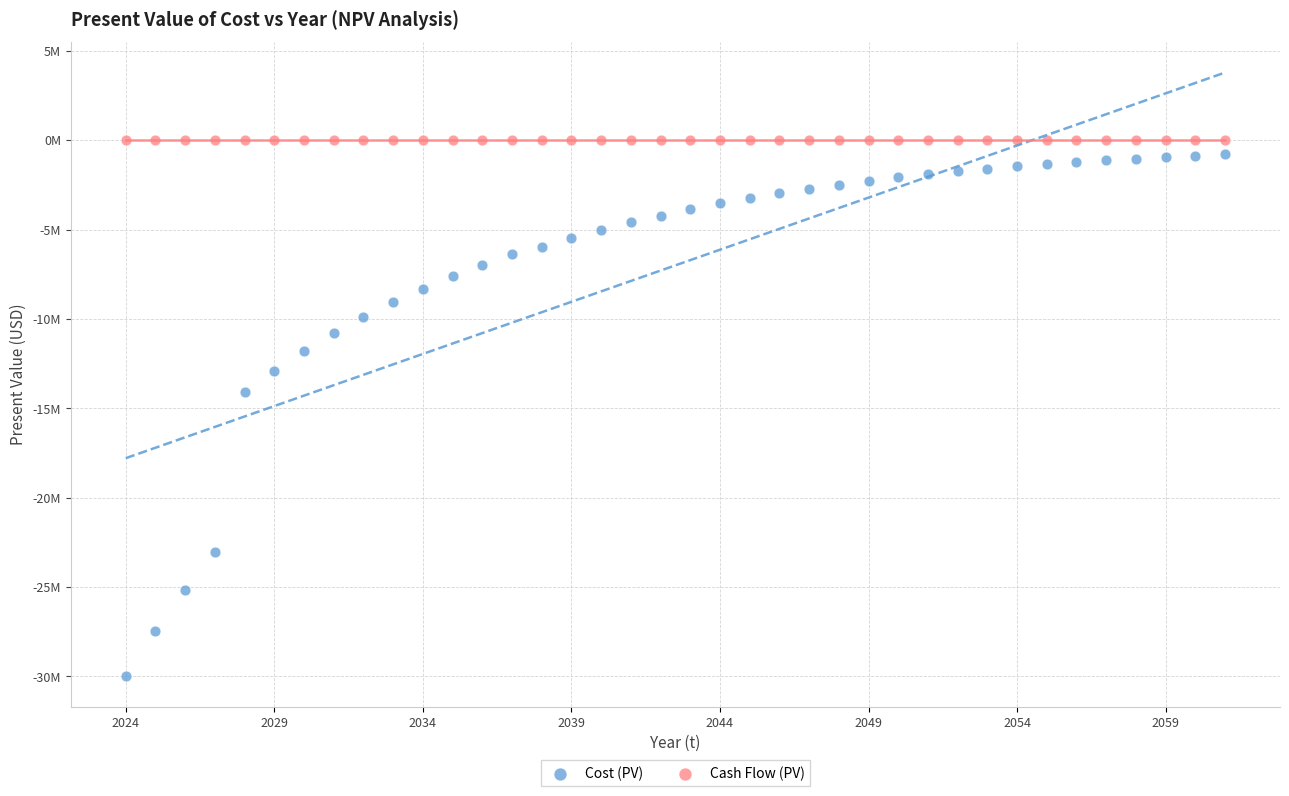

Which series contains the highest Y value?

Cash Flow (PV)